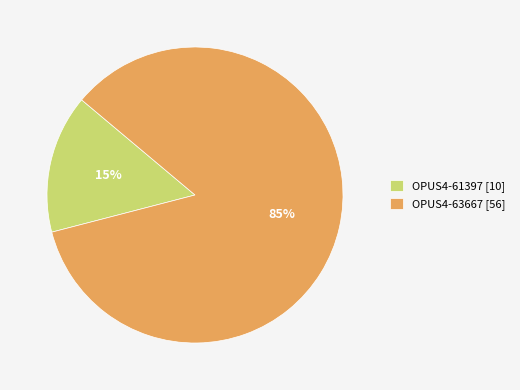

Do OPUS4-63667 and OPUS4-61397 together represent more than half of the pie?

Yes